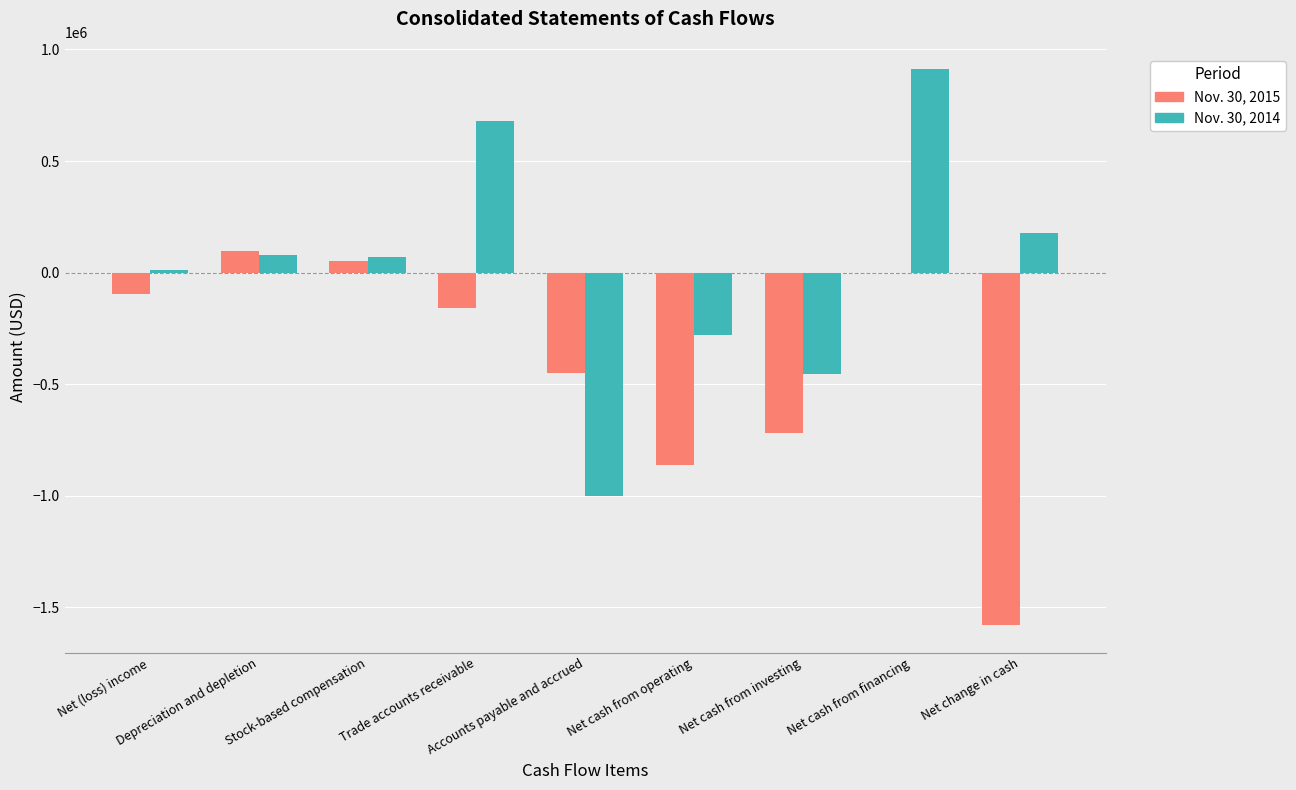

Where does the Nov. 30, 2014 series first go above 68825?

Depreciation and depletion